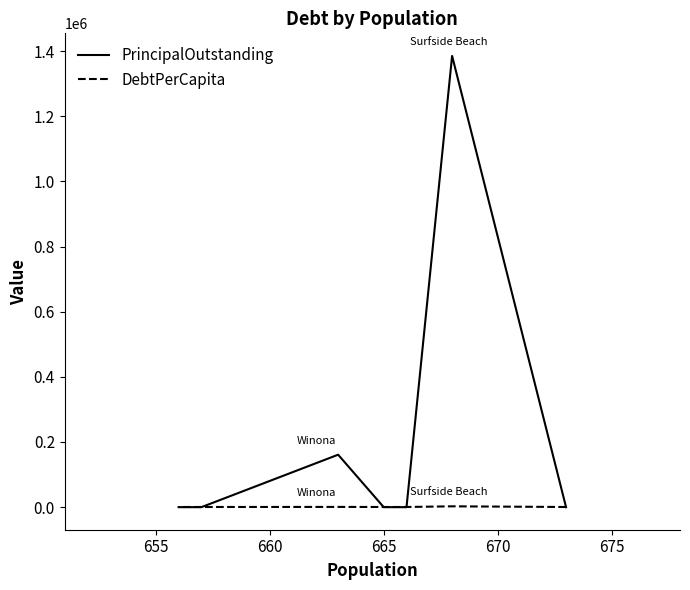

True or false: PrincipalOutstanding has a value of 432229.5 at 7.

False